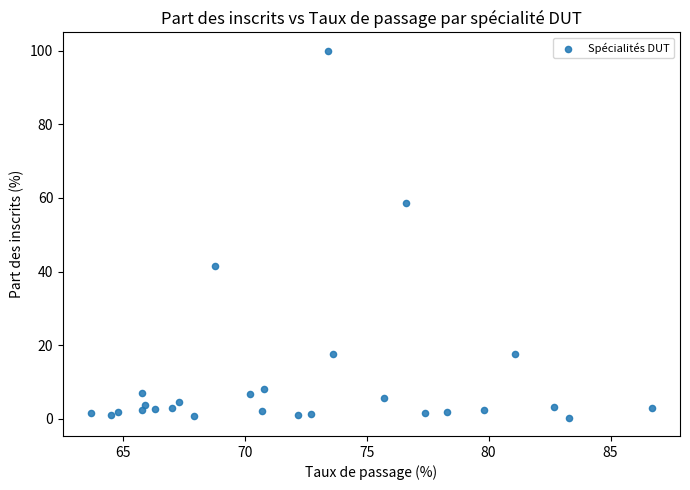

What is the range of X values (max minus min)?

23.0